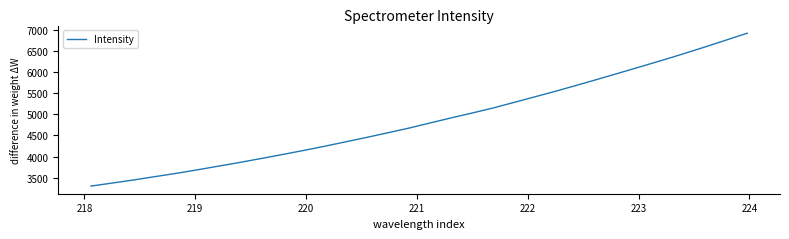

What is the greatest value displayed?

6914.3